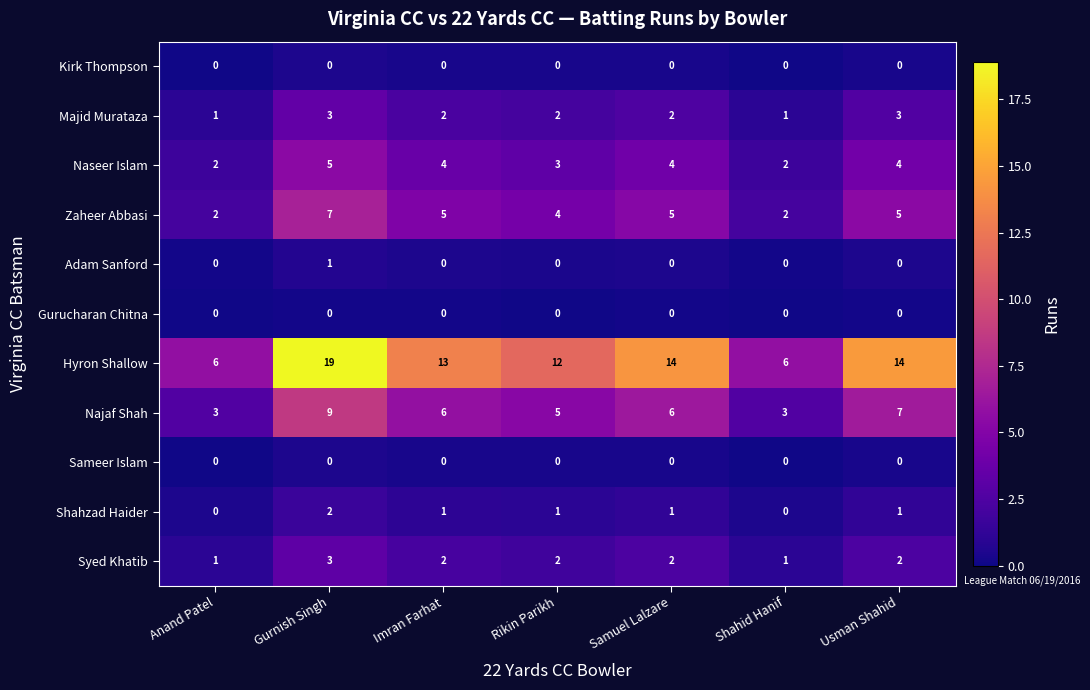

Which series has the widest spread of values?

Hyron Shallow